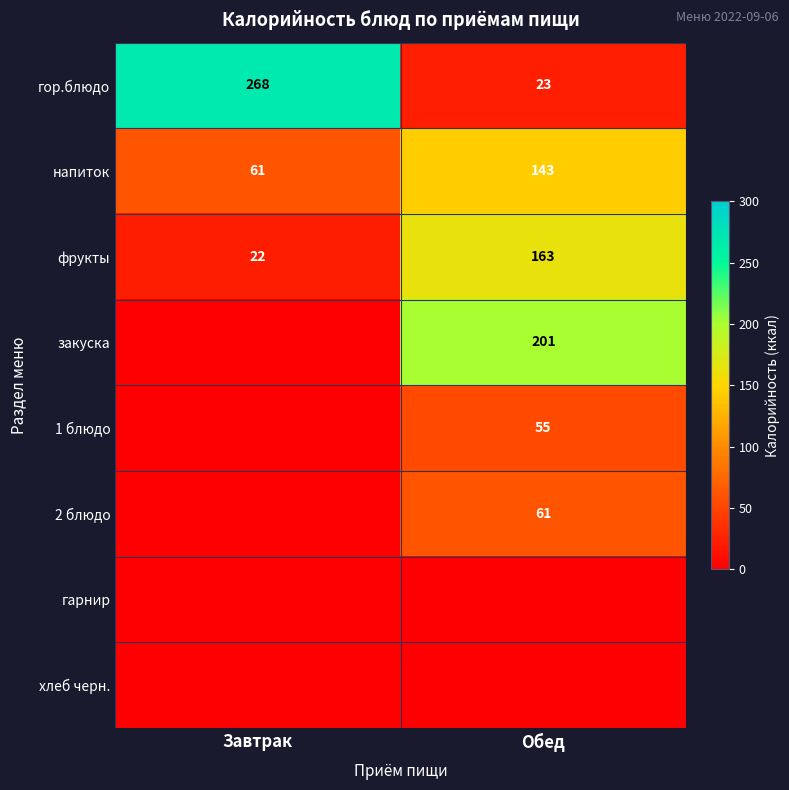

Is it true that фрукты equals 48 at Обед?

False